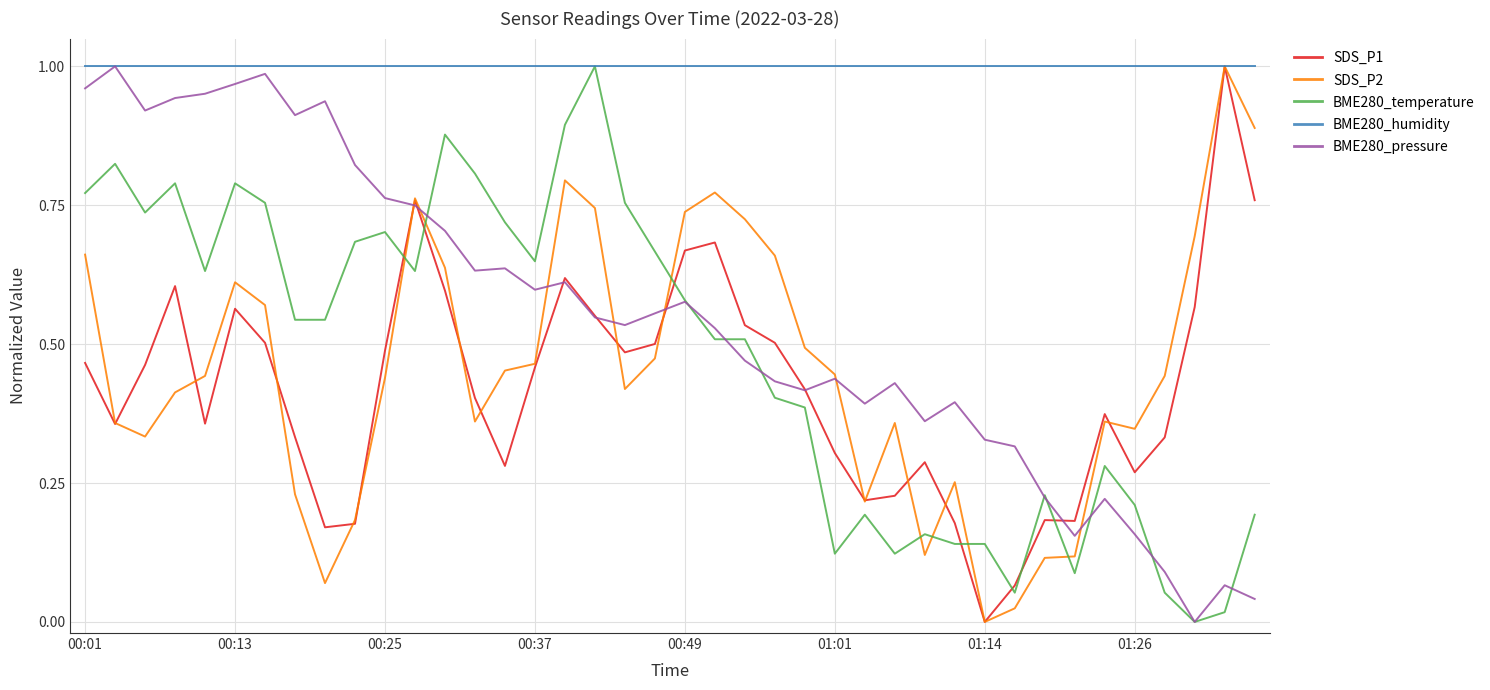

At how many categories does at least one series exceed 0?

40